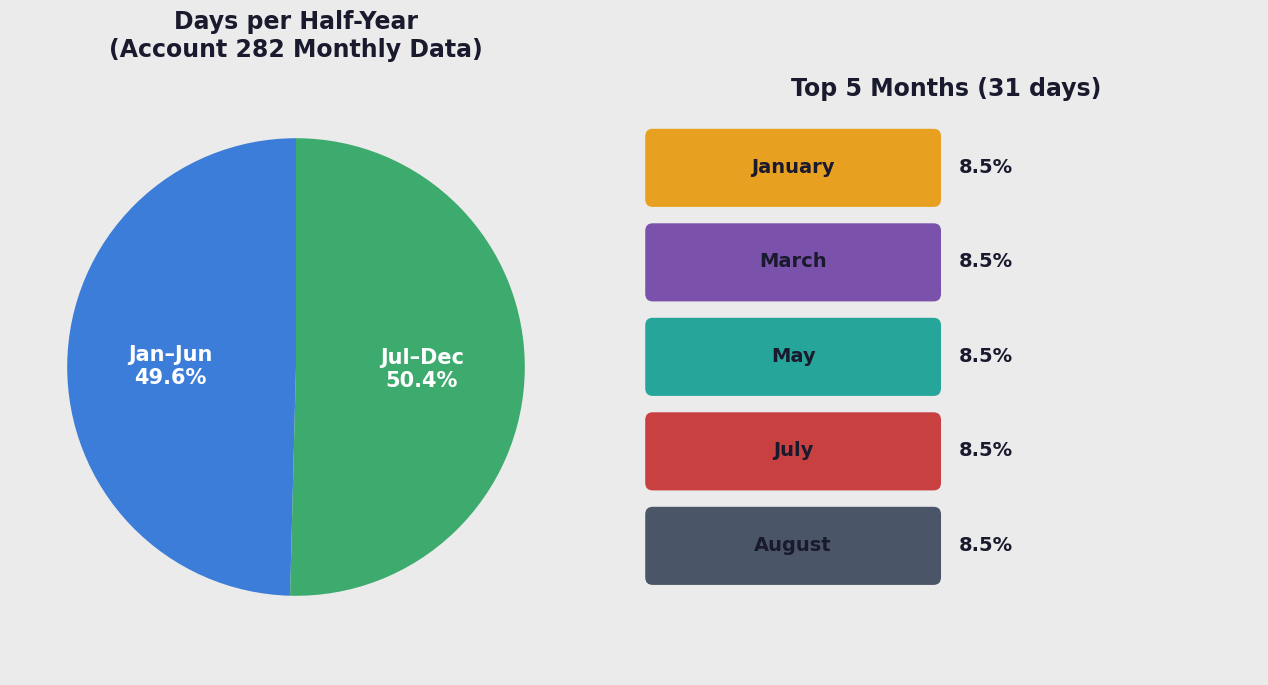

Does any single category account for the majority?

Yes